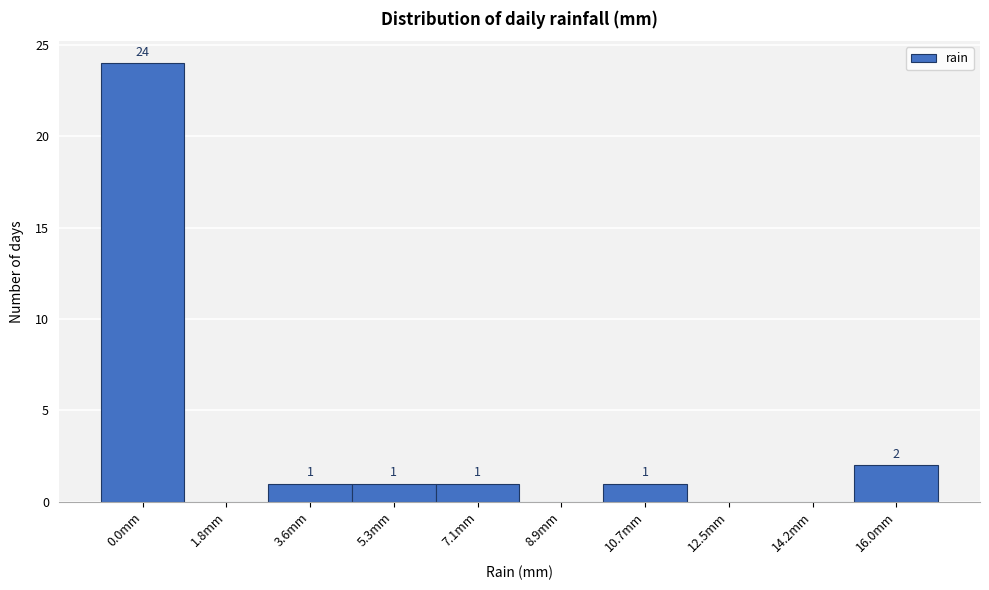

Reading right to left, transcribe all the data shown in this chart.

16.0mm=2	14.2mm=0	12.5mm=0	10.7mm=1	8.9mm=0	7.1mm=1	5.3mm=1	3.6mm=1	1.8mm=0	0.0mm=24